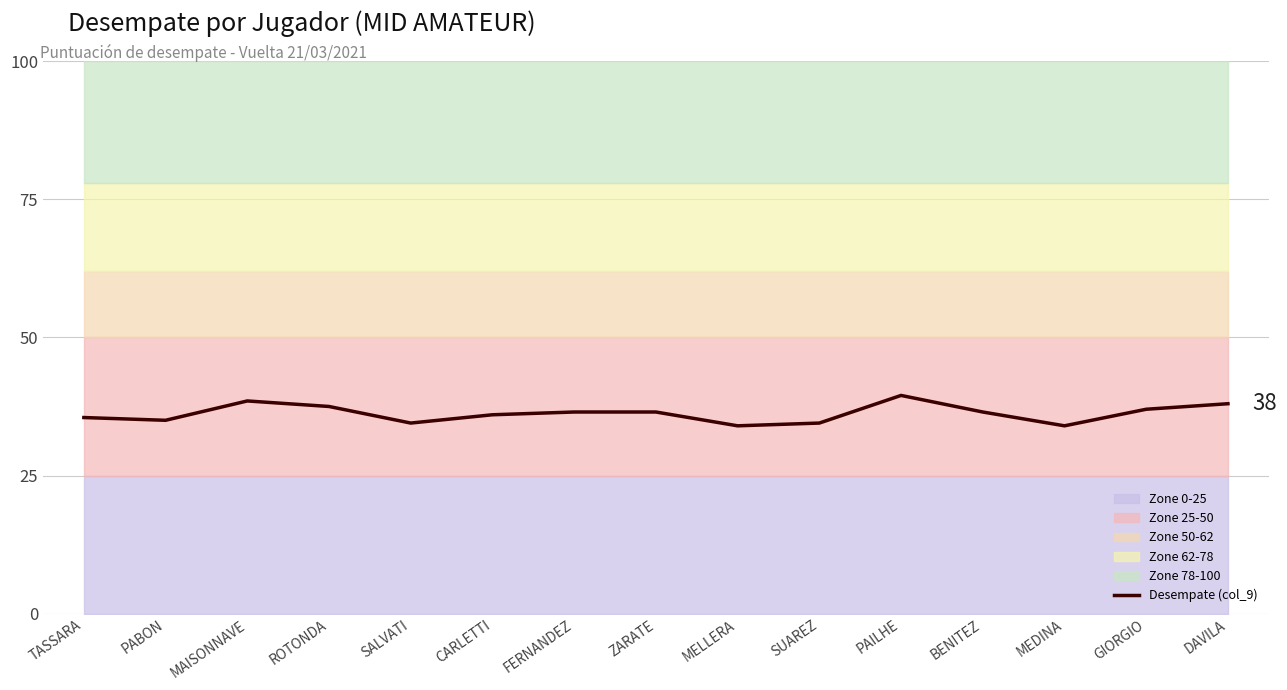

The chart shows a value of 9.0 at MEDINA. True or false?

False